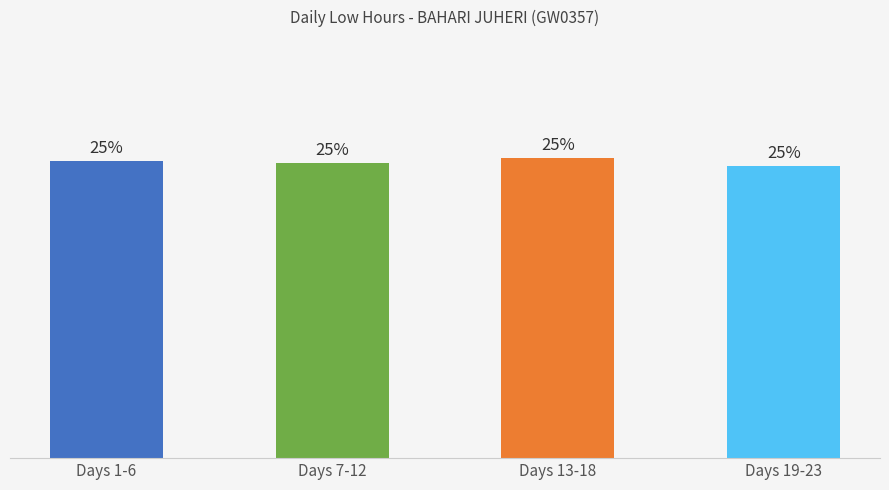

Rank the categories by value from lowest to highest.

Days 19-23, Days 7-12, Days 1-6, Days 13-18